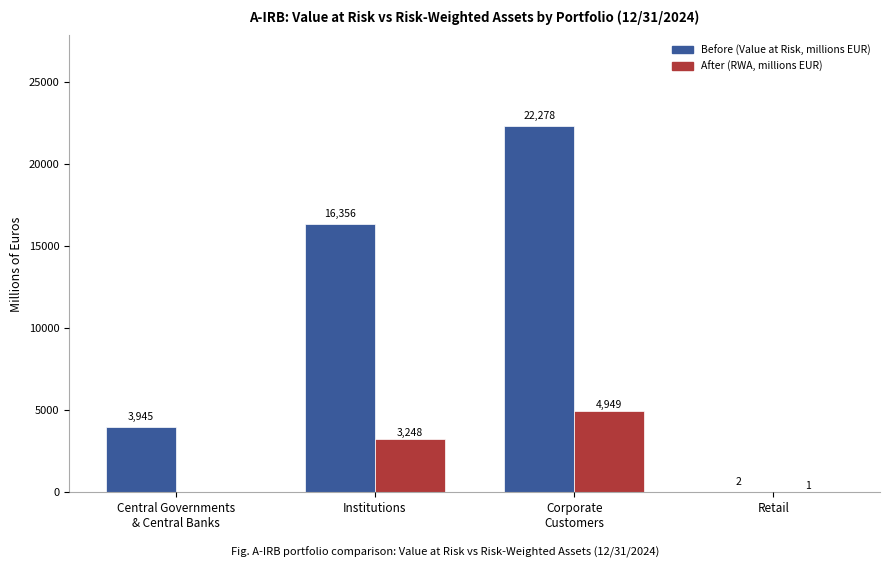

What is the greatest value displayed?

22278